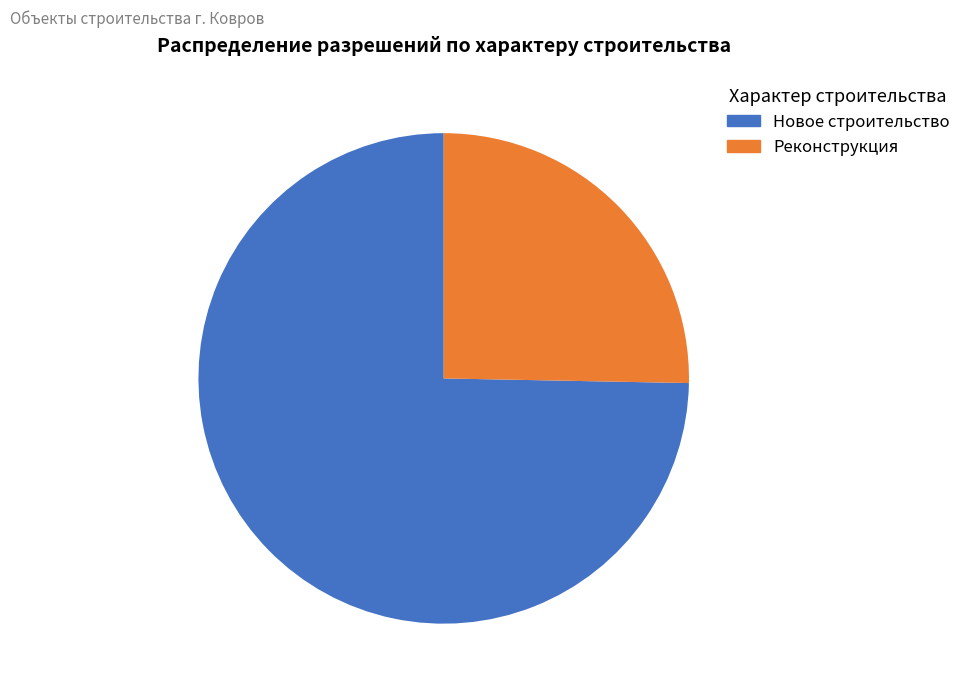

Which has a higher value, Новое строительство or Реконструкция?

Новое строительство